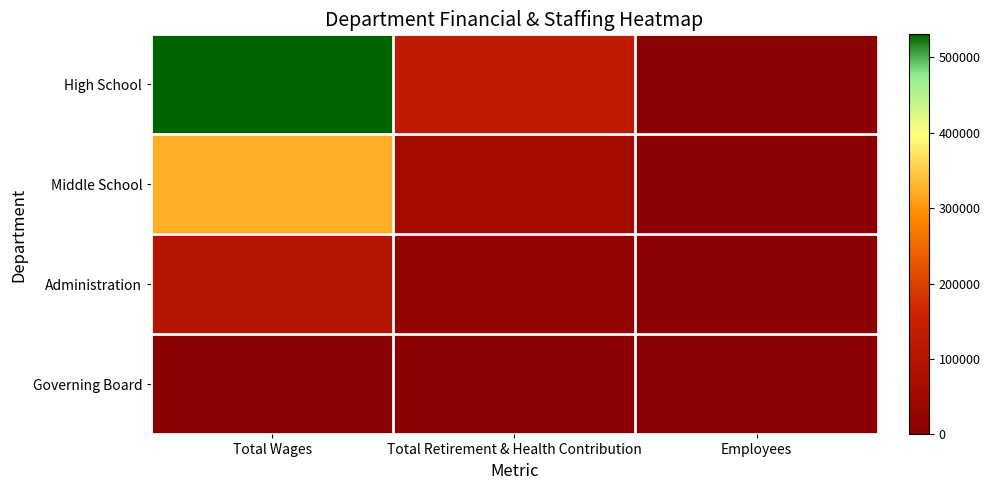

Which has a higher value, Total Wages or Employees?

Total Wages